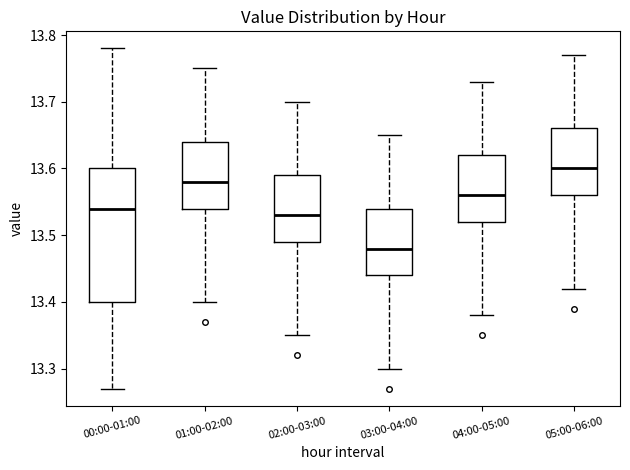

Which box is the tallest, from its lower edge to its upper edge?

00:00-01:00